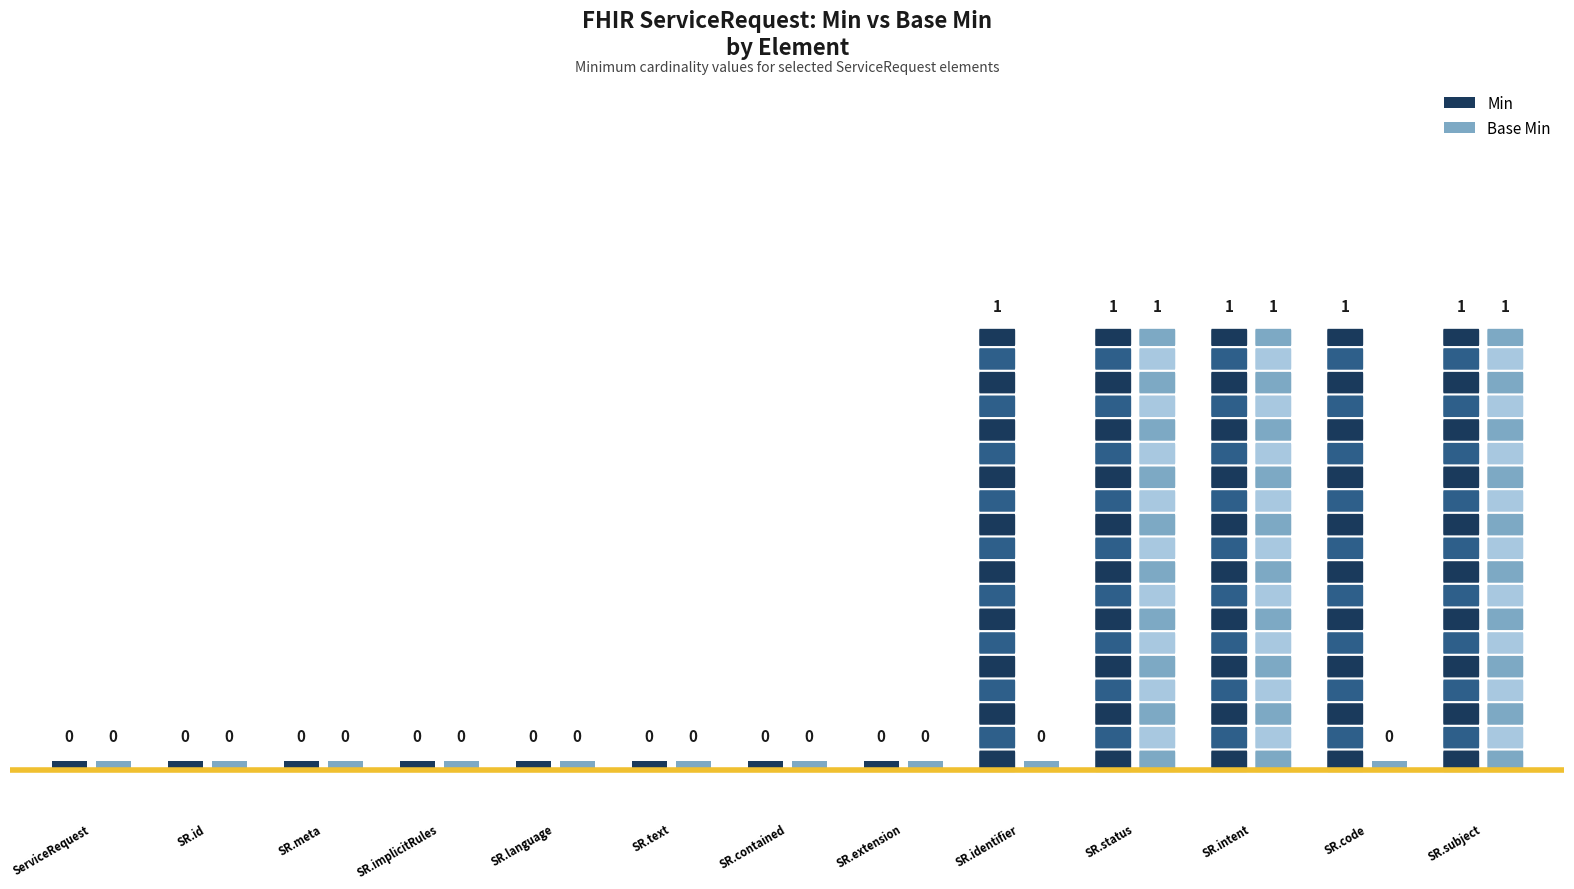

Count the Min values in the range 0 to 1.

13